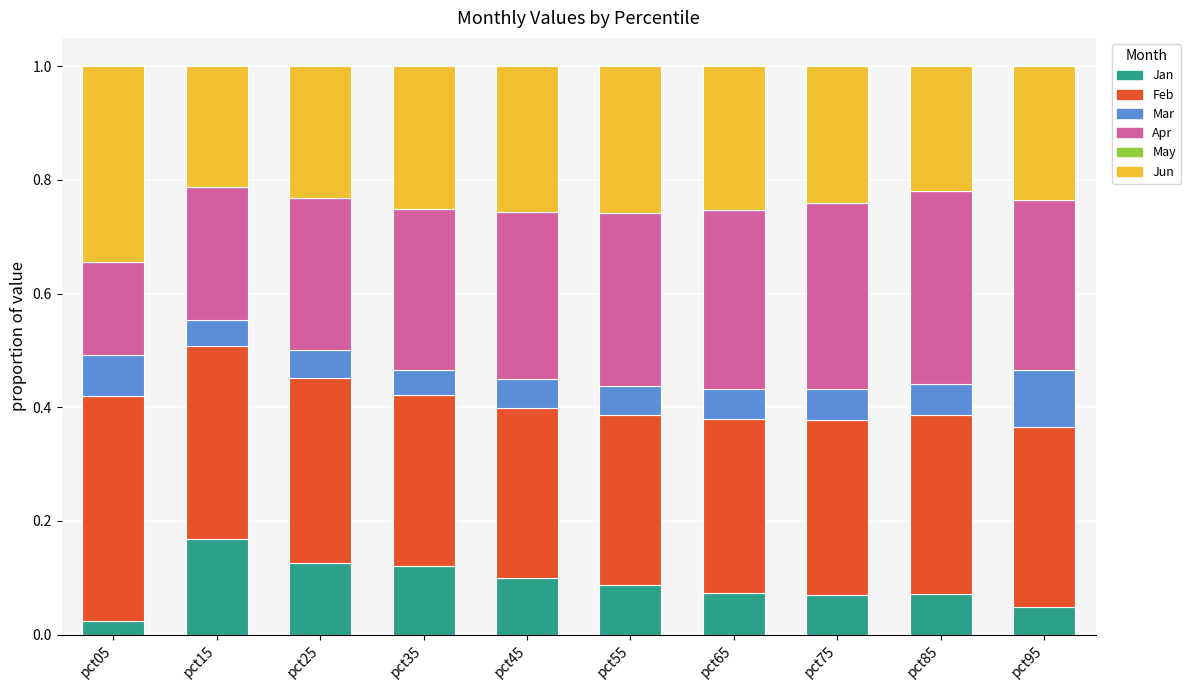

At which label does Jan reach its peak?

pct15